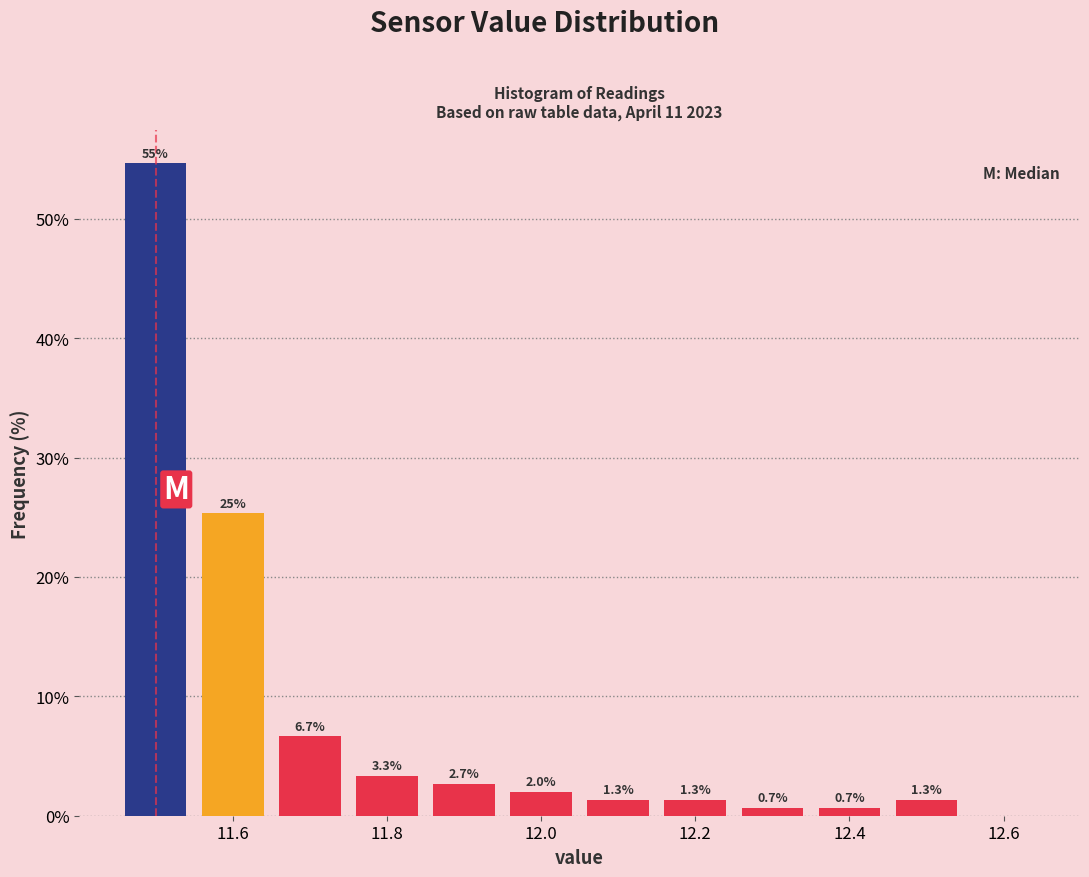

Over which range of the x-axis is the bar tallest?

11.45 to 11.55